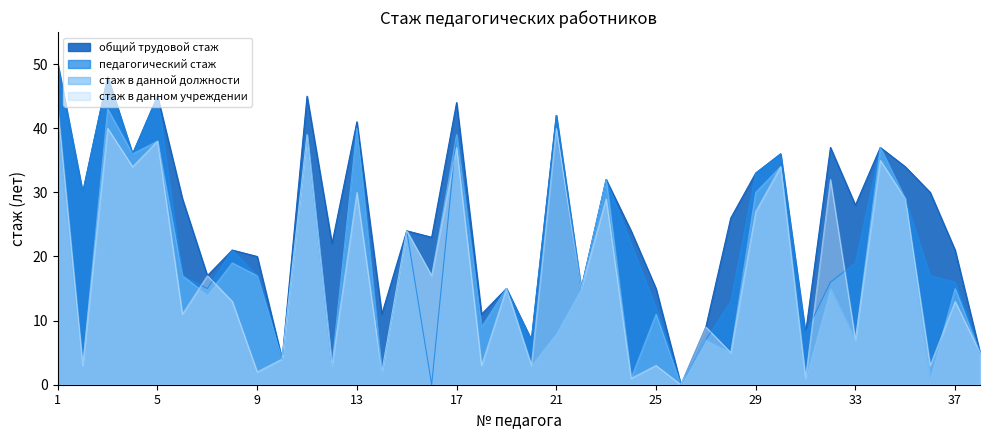

What is the maximum value shown in the chart?

50